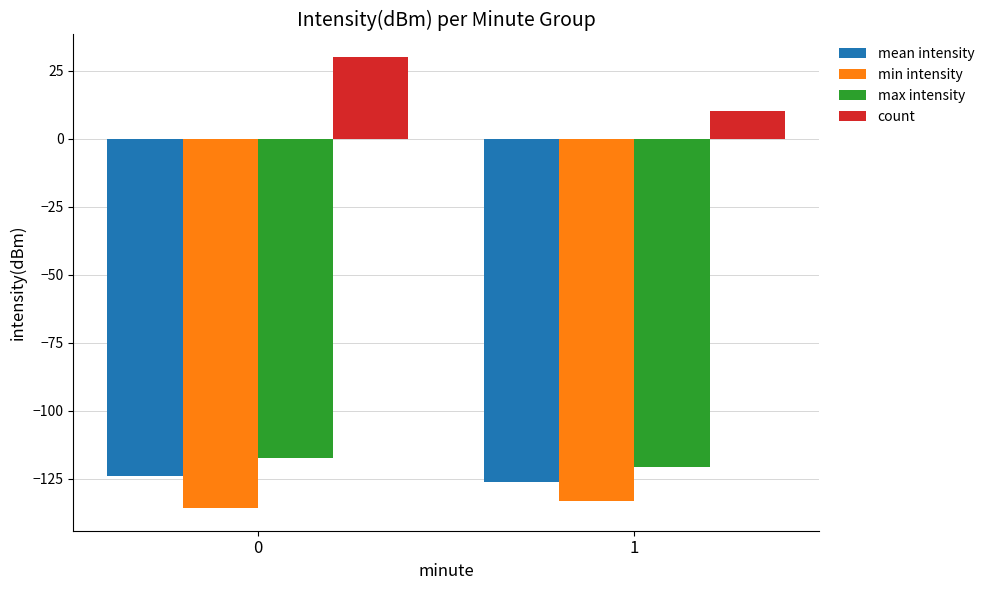

What is the total value across all series at 1?

-370.3